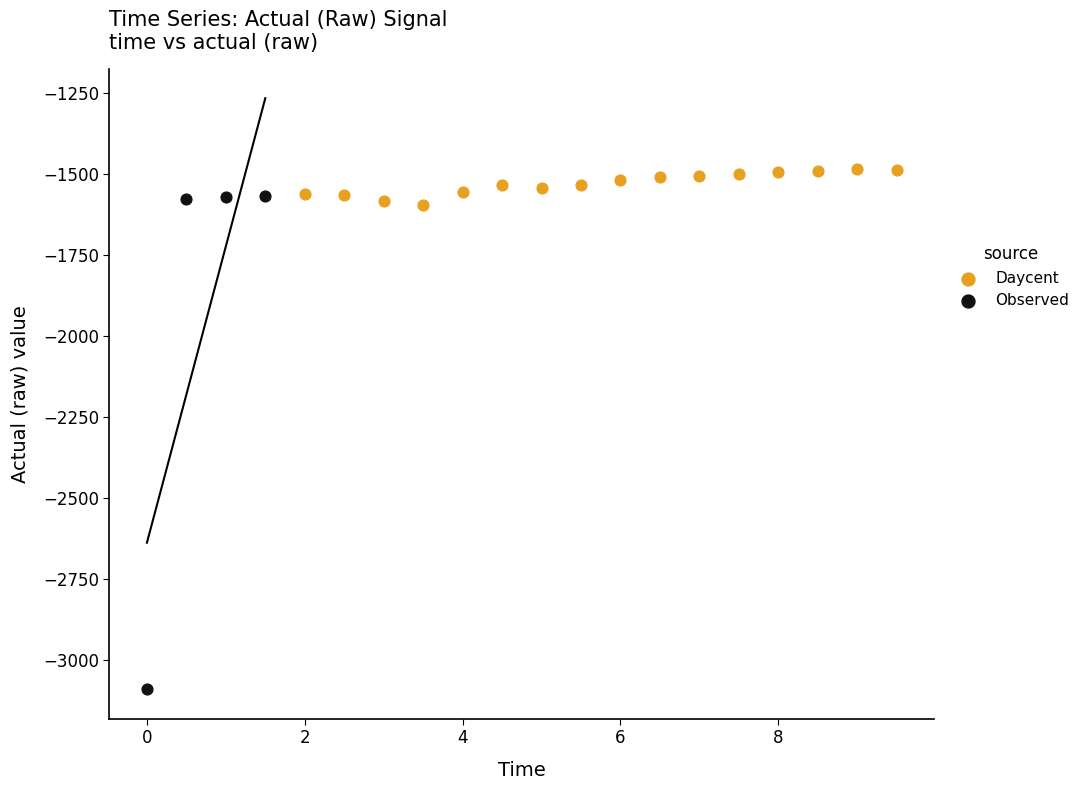

Which series has the widest spread of Y values?

Observed